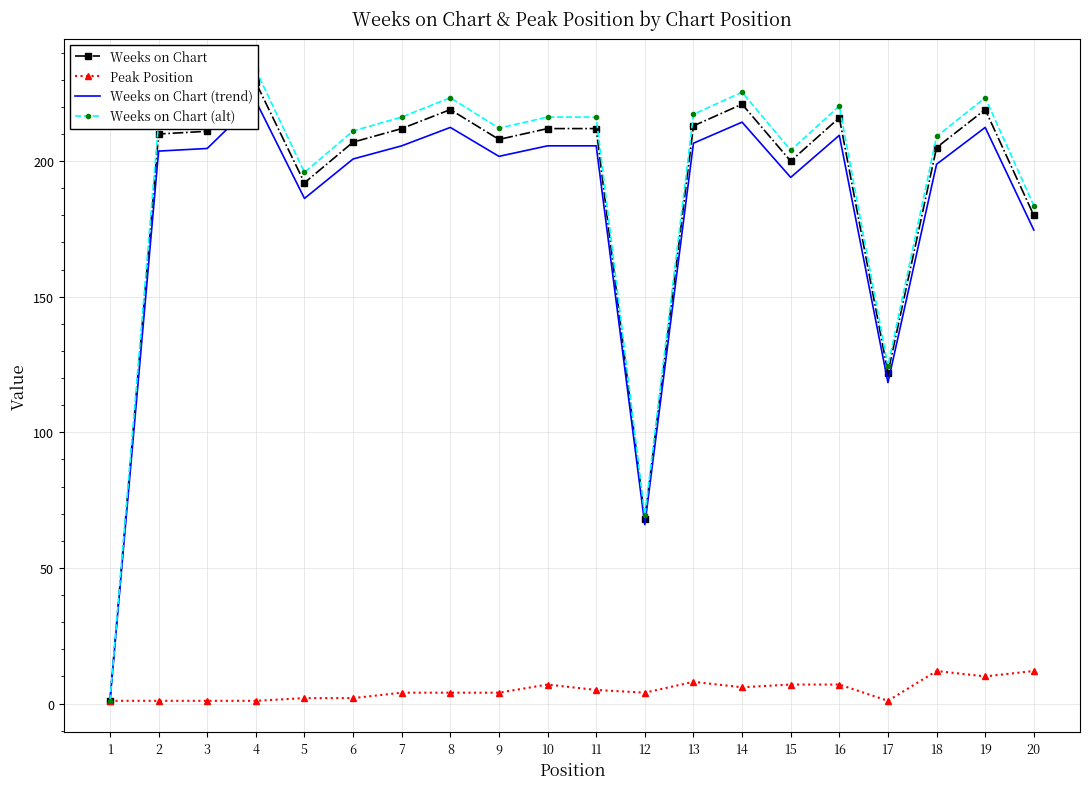

True or false: Peak Position and Weeks on Chart cross at least once.

False